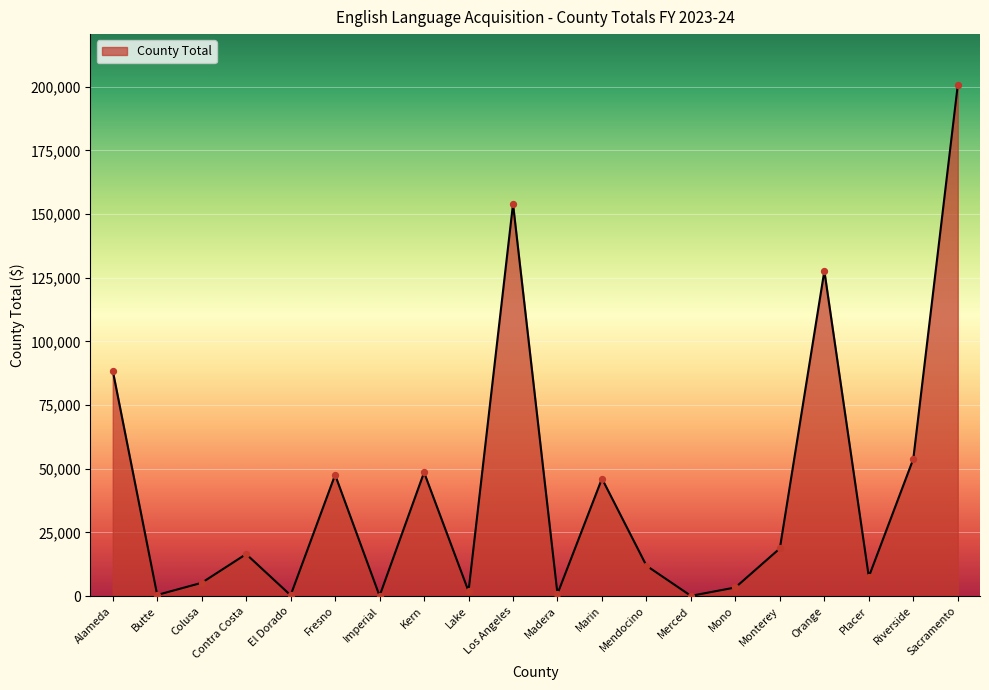

What is the change in value from Merced to Riverside?

+53764